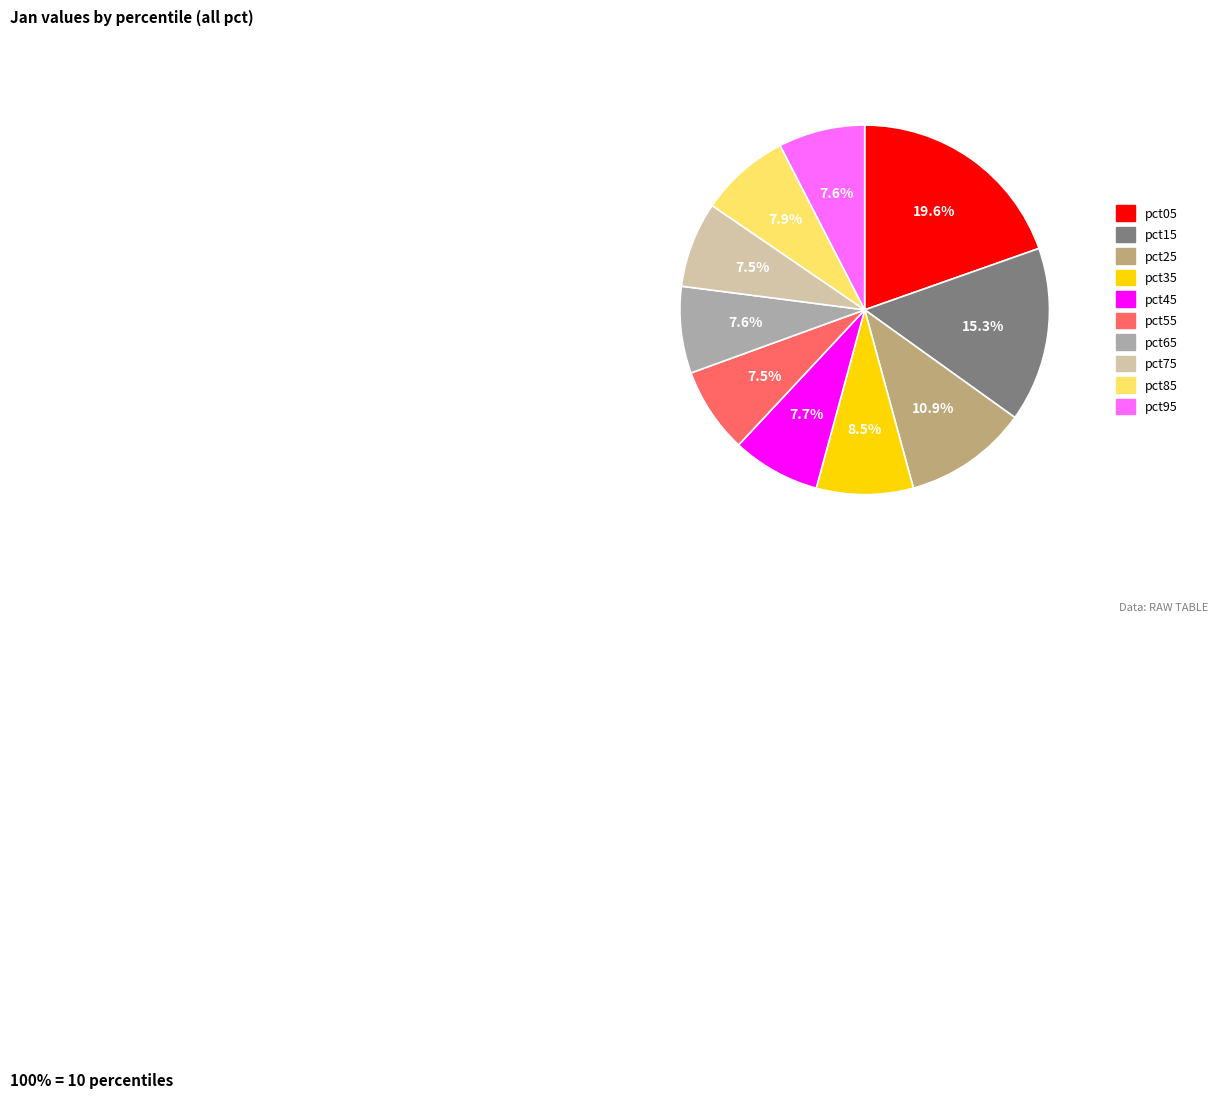

Which slice is the largest?

pct05